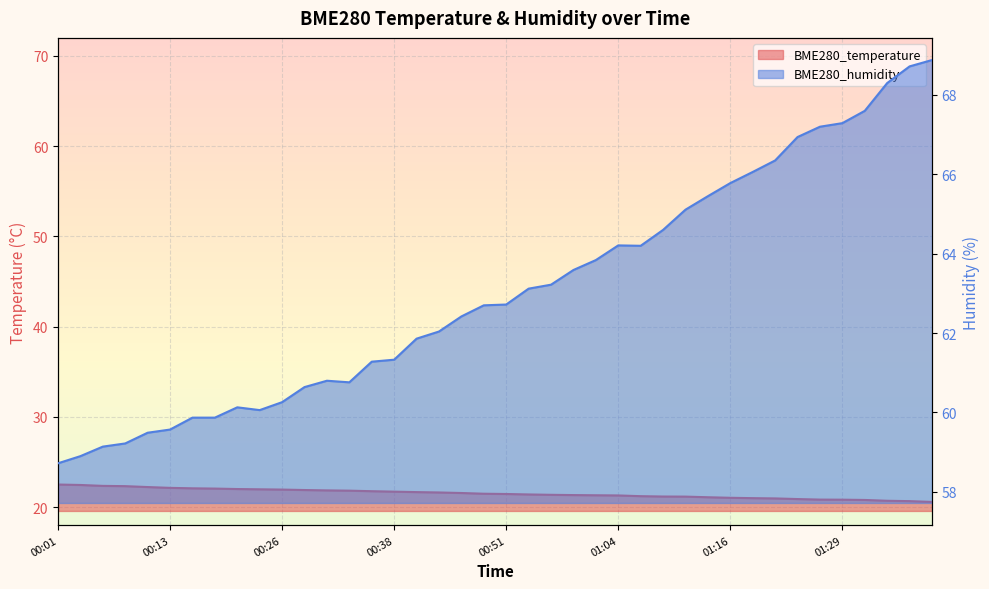

Between 01:11 and 01:26, which series saw the biggest shift?

BME280_humidity